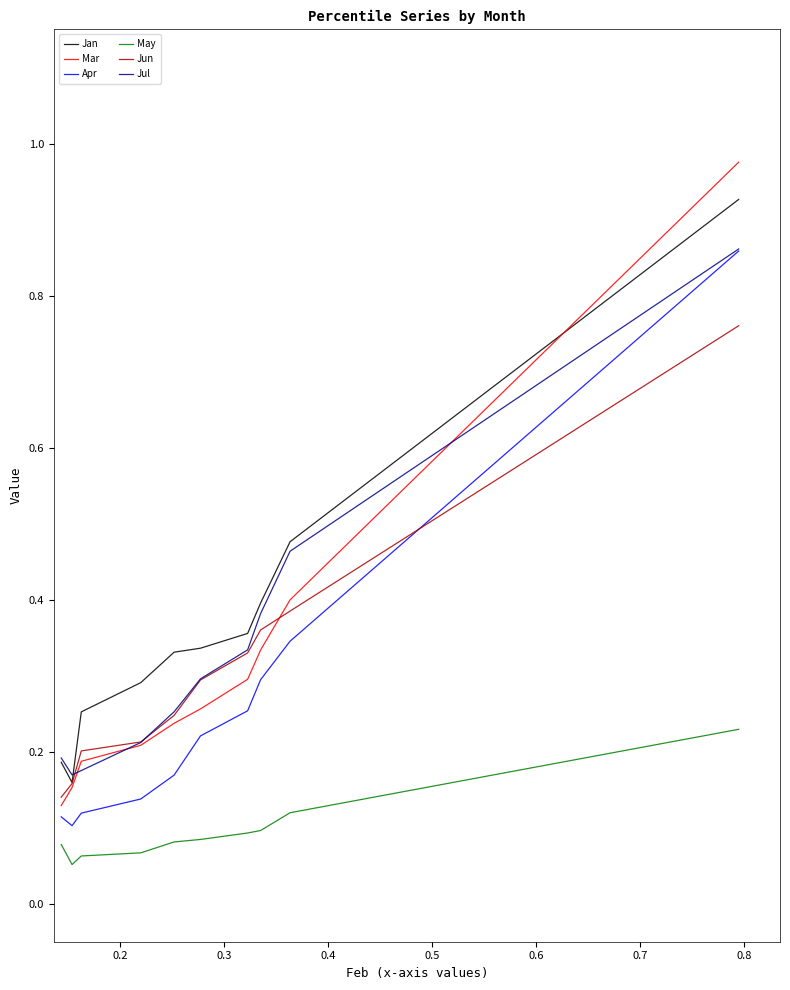

How many interior local valleys does the Apr series have?

1